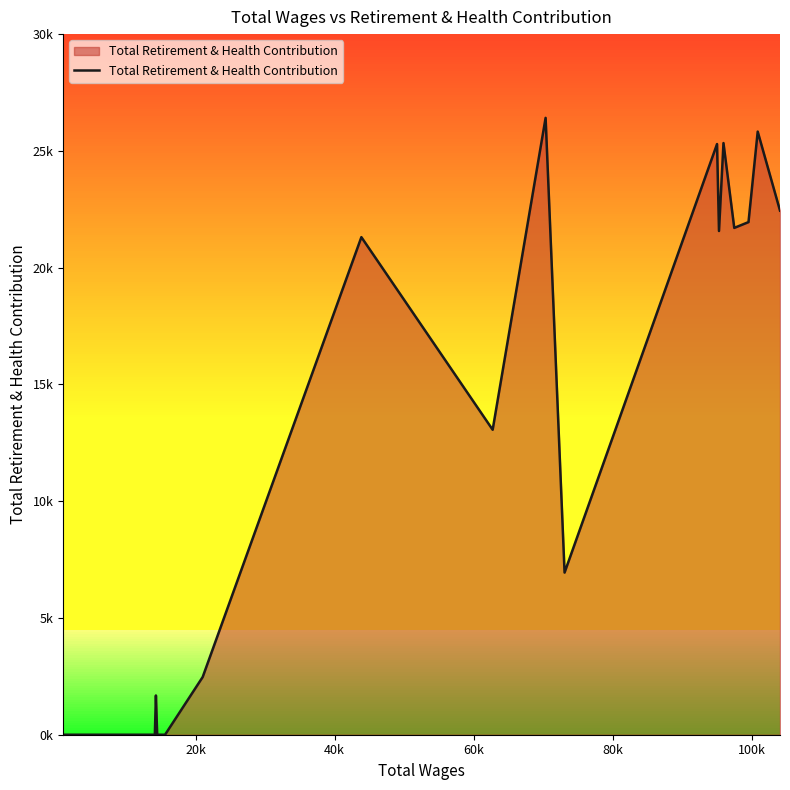

Does the chart display data point markers on the line(s)?

No